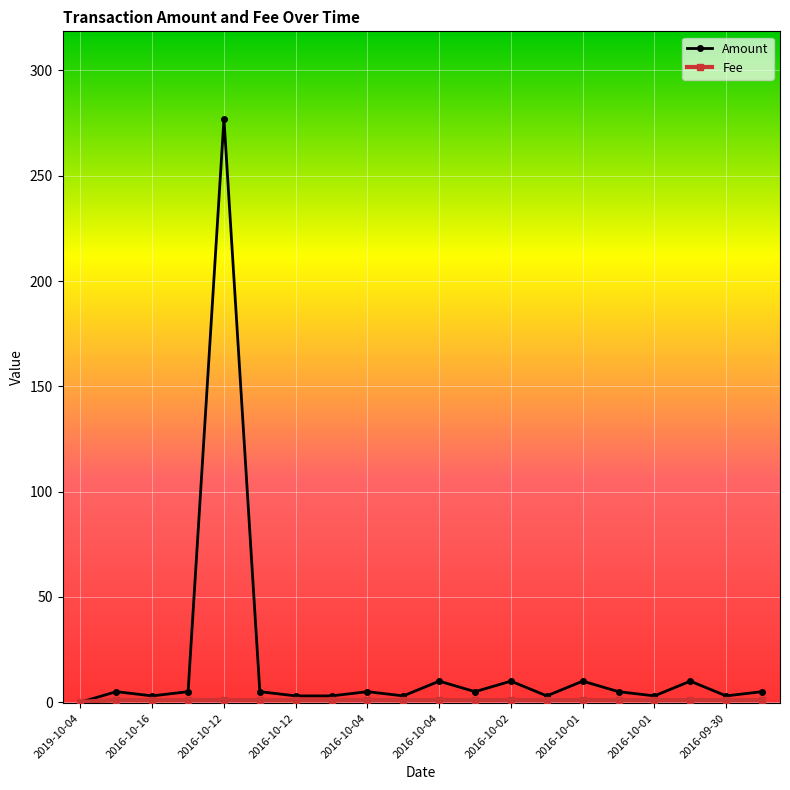

What is the value of the Amount point at the 11th from the left?

10.0